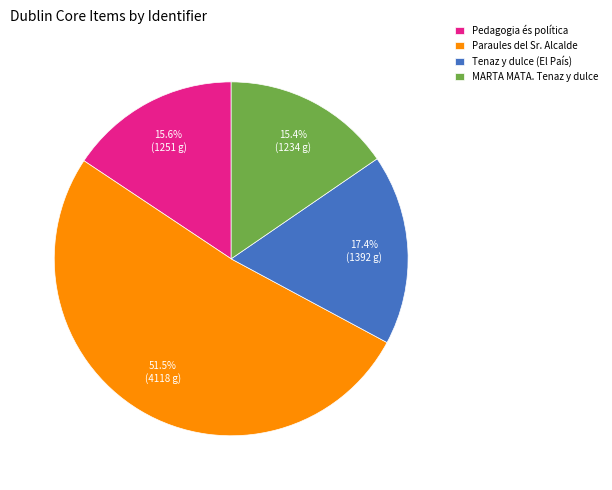

Is the sum of Paraules del Sr. Alcalde and Tenaz y dulce (El País) greater than half?

Yes